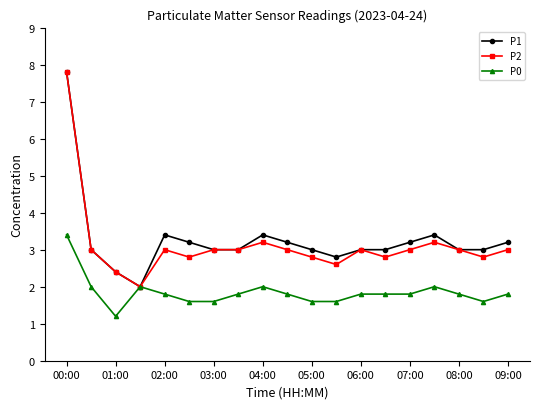

What is the value of the P2 point at the 12th from the left?

2.6